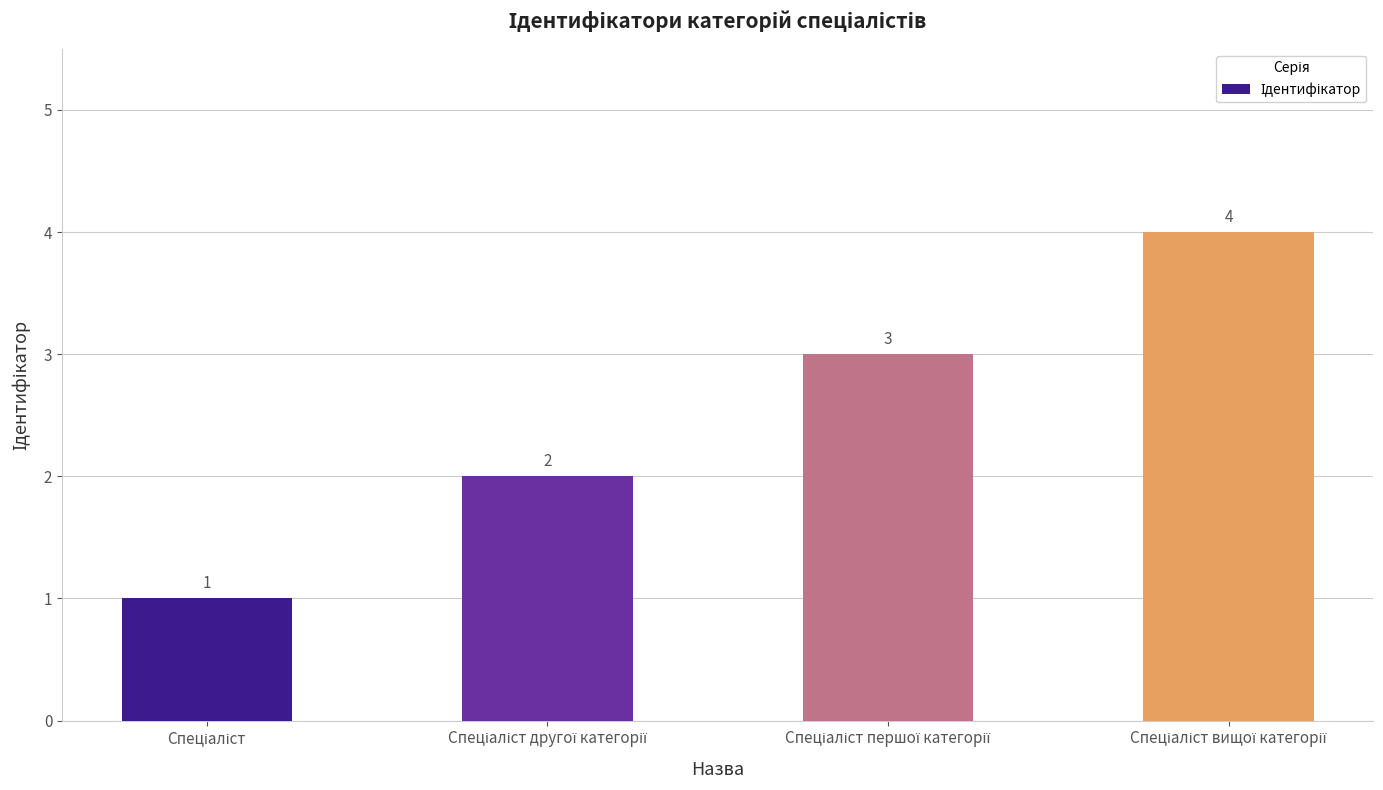

How many bars are there in total?

4